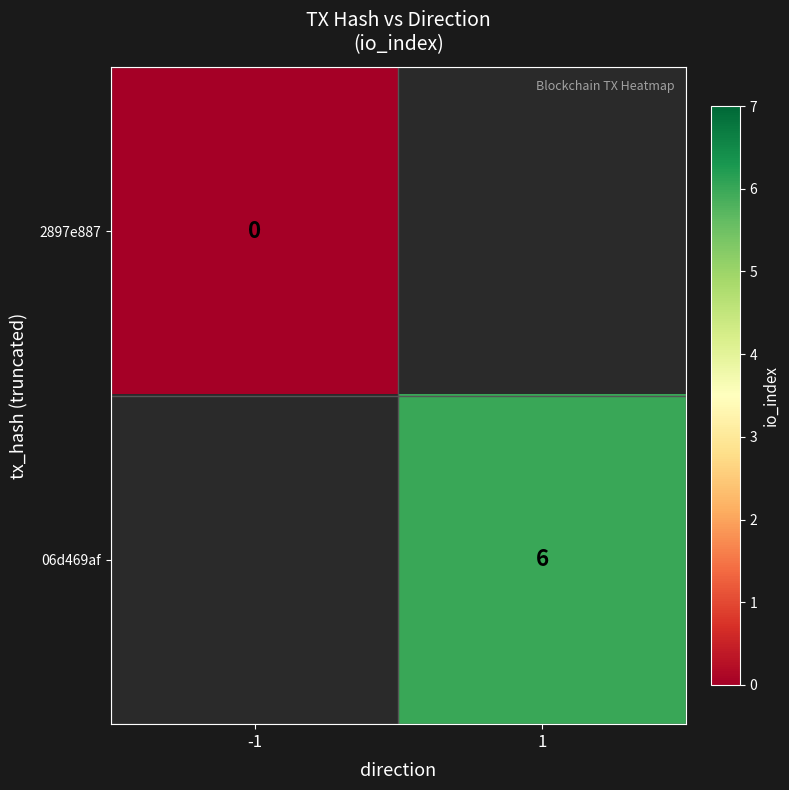

The value of 06d469af at 1 is 6. True or false?

True